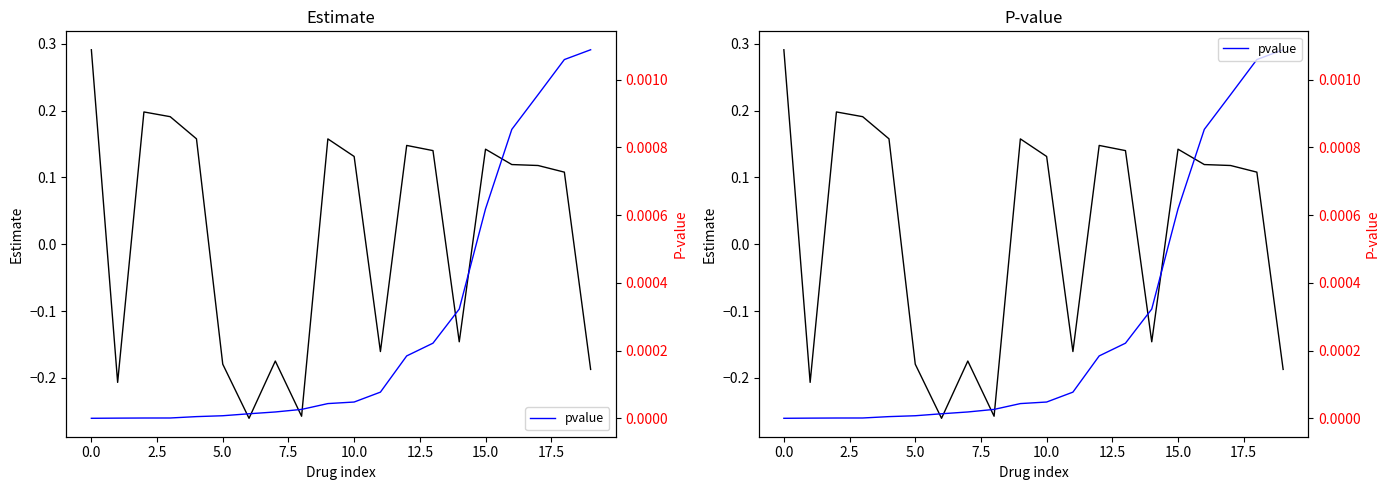

After their last crossing, which series has the higher values: pvalue or estimate?

pvalue